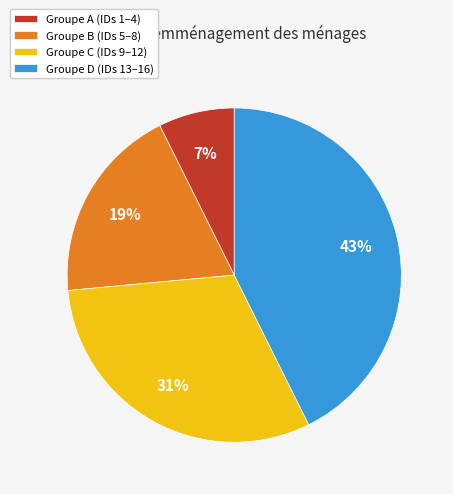

Which category has the biggest portion of the pie?

Groupe D (IDs 13–16)